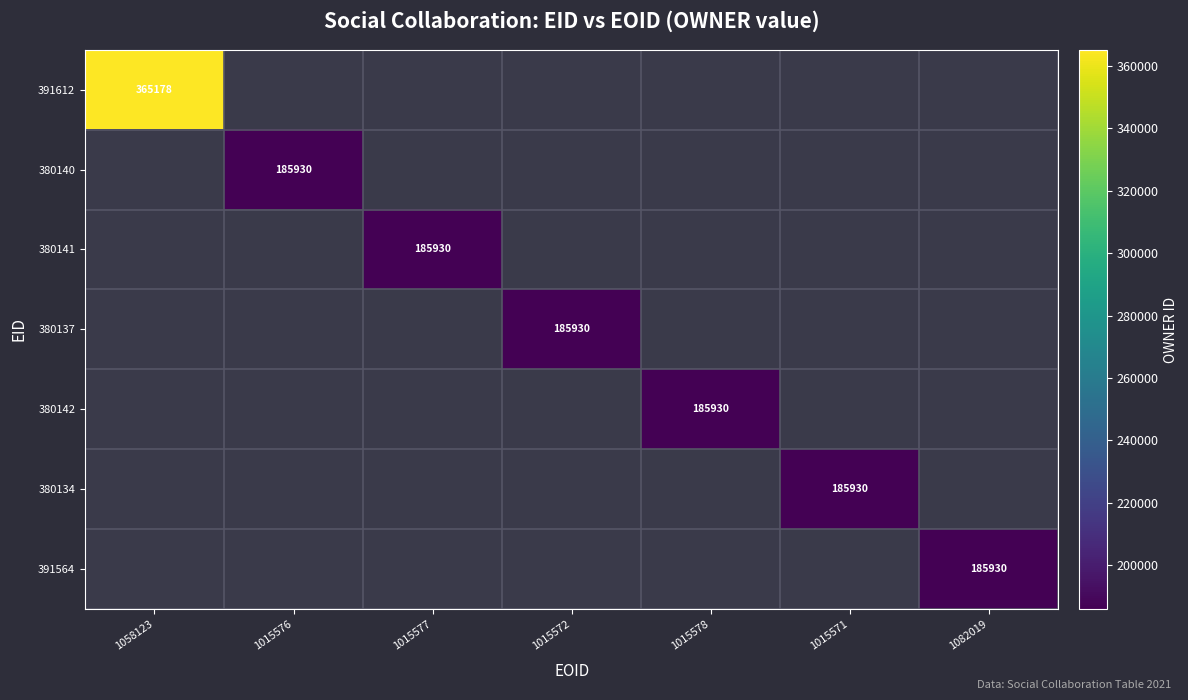

At how many categories does at least one series exceed 224666?

1